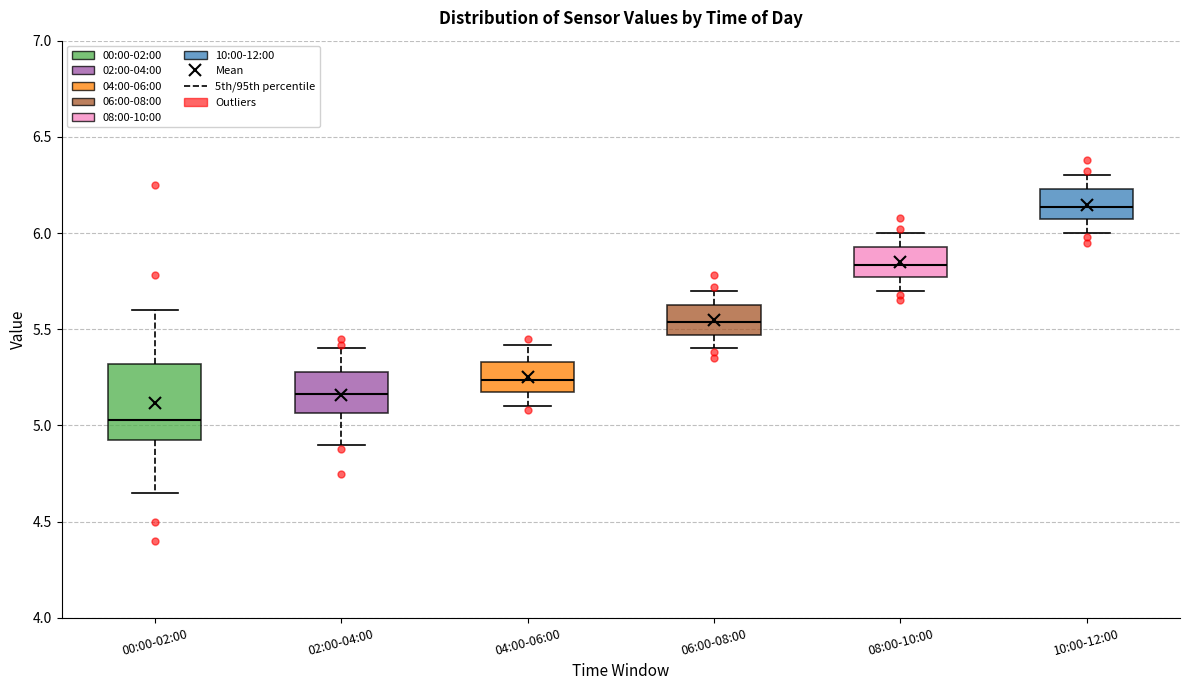

Reading left to right, transcribe this box plot: for each box, give where its median line is, the range the box spans, and where its two whiskers end, as read against the y-axis. The values are not printed on the chart, so give them approximately, as read against the axis.

00:00-02:00: median 5.05, box 4.90 to 5.30, whiskers 4.65 to 5.60
02:00-04:00: median 5.15, box 5.05 to 5.30, whiskers 4.90 to 5.40
04:00-06:00: median 5.25, box 5.15 to 5.35, whiskers 5.10 to 5.40
06:00-08:00: median 5.55, box 5.45 to 5.65, whiskers 5.40 to 5.70
08:00-10:00: median 5.85, box 5.75 to 5.95, whiskers 5.70 to 6.00
10:00-12:00: median 6.15, box 6.05 to 6.25, whiskers 6.00 to 6.30